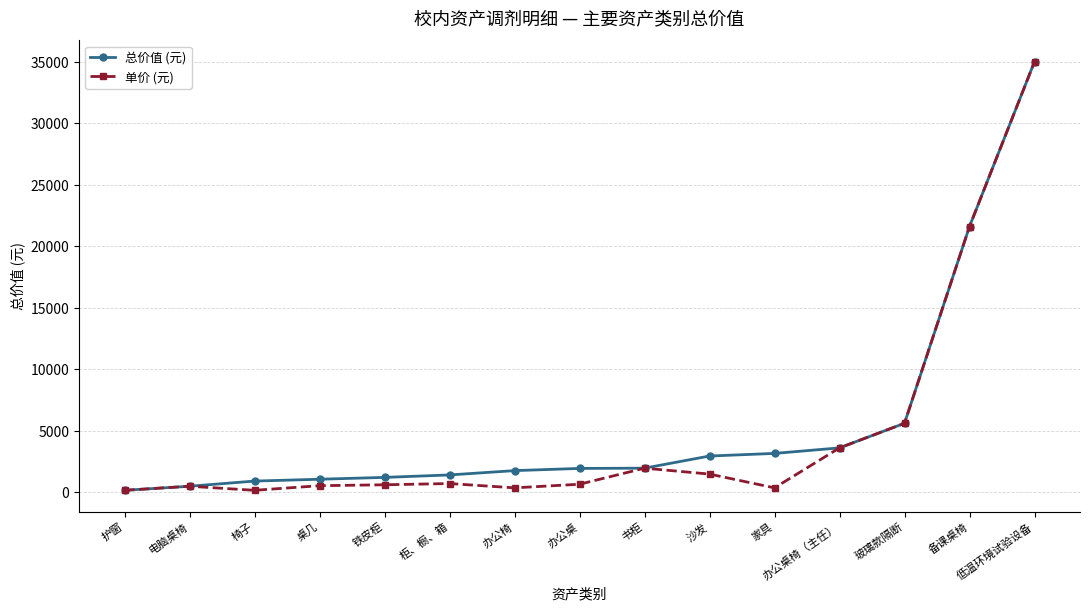

Does the chart have visible grid lines?

Yes